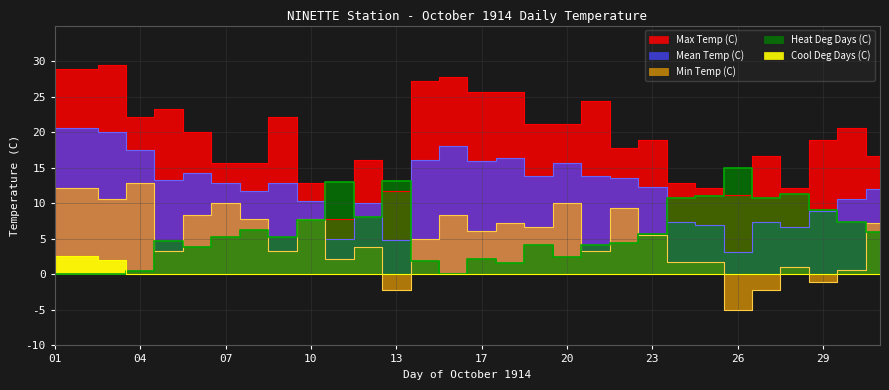

What is the sum of the Heat Deg Days (C) values at 13 and 11?

26.2